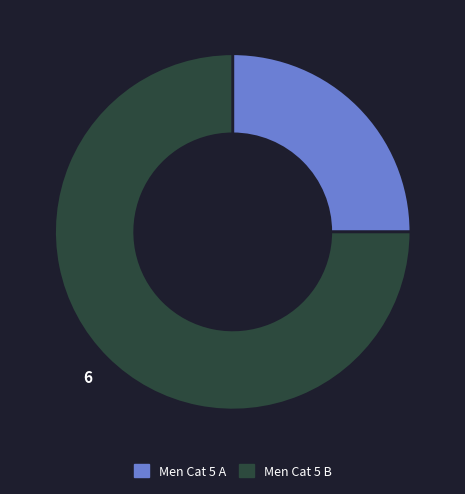

Is it true that Men Cat 5 A is 25% of the pie?

True